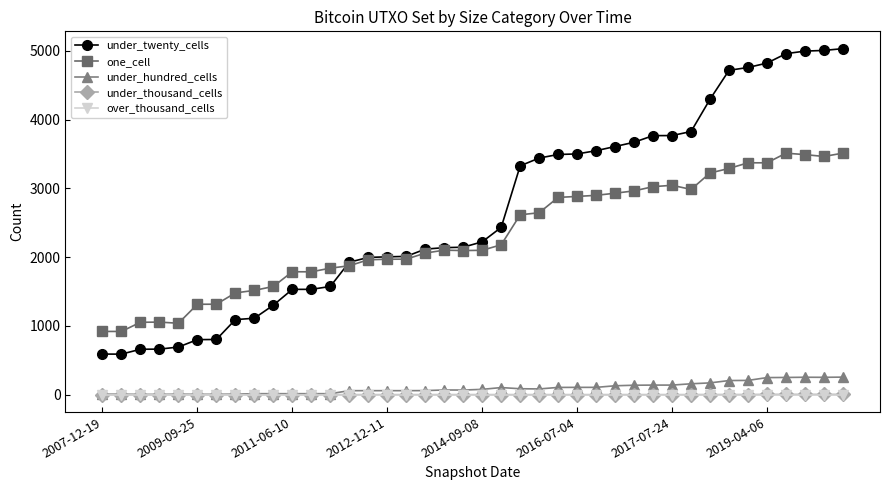

Which series has the largest total across all categories?

under_twenty_cells